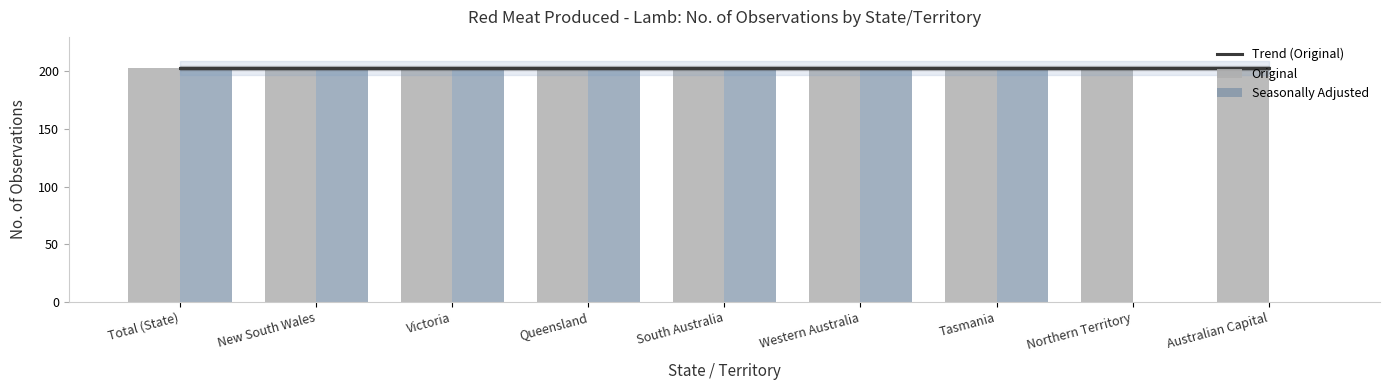

What is the value of the Trend (Original) bar at the 4th from the left?

203